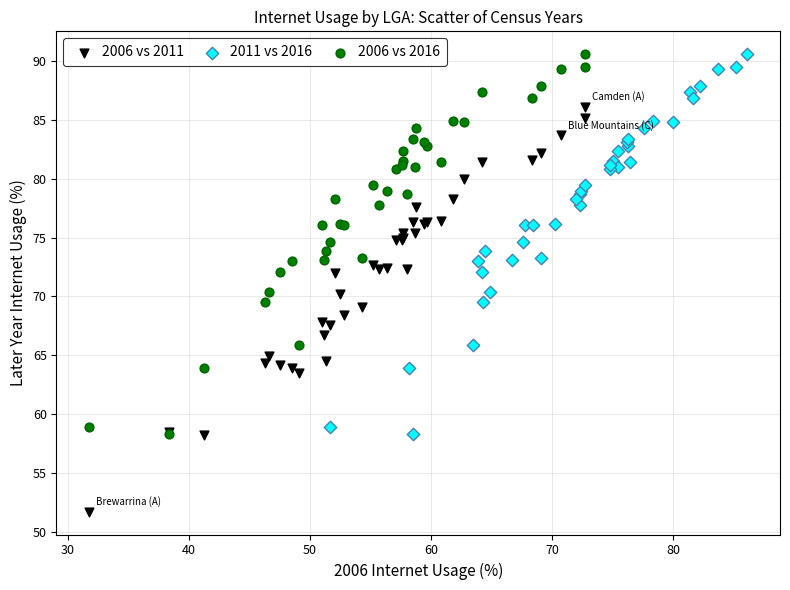

Which series reaches the minimum Y coordinate?

2006 vs 2011